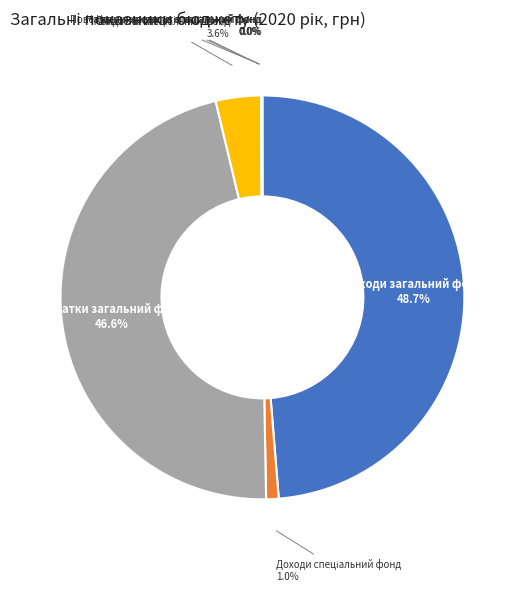

Is there a majority slice in this chart?

No